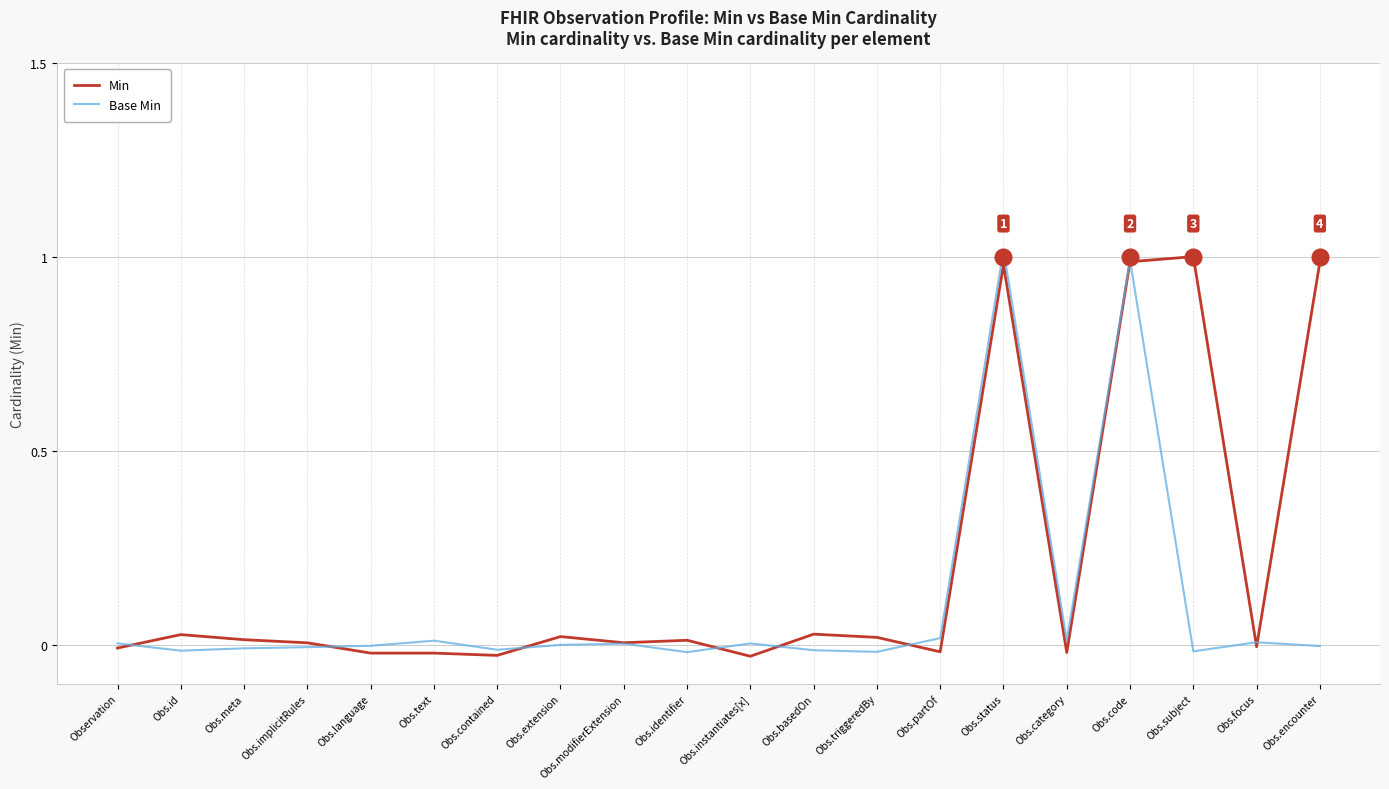

List the series in order of their overall mean, lowest first.

Base Min, Min